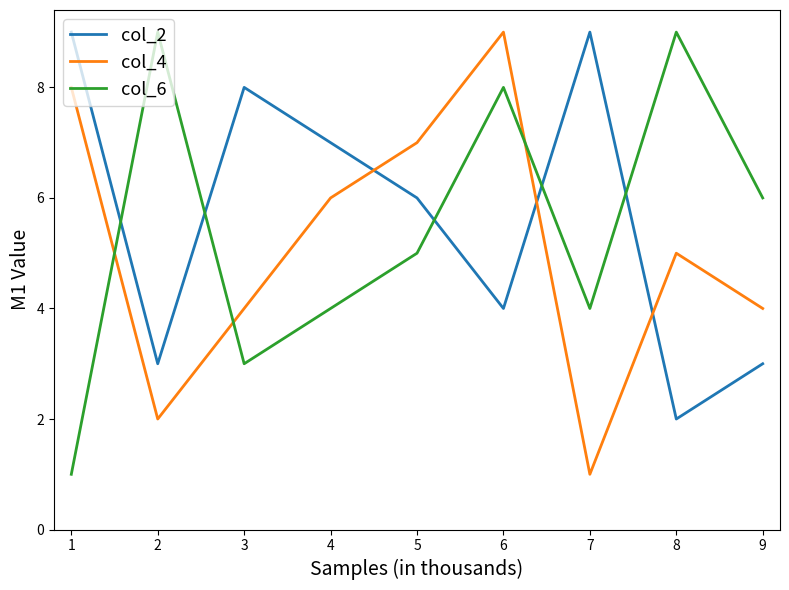

True or false: col_4 has more than 1 points higher than both neighbors.

True